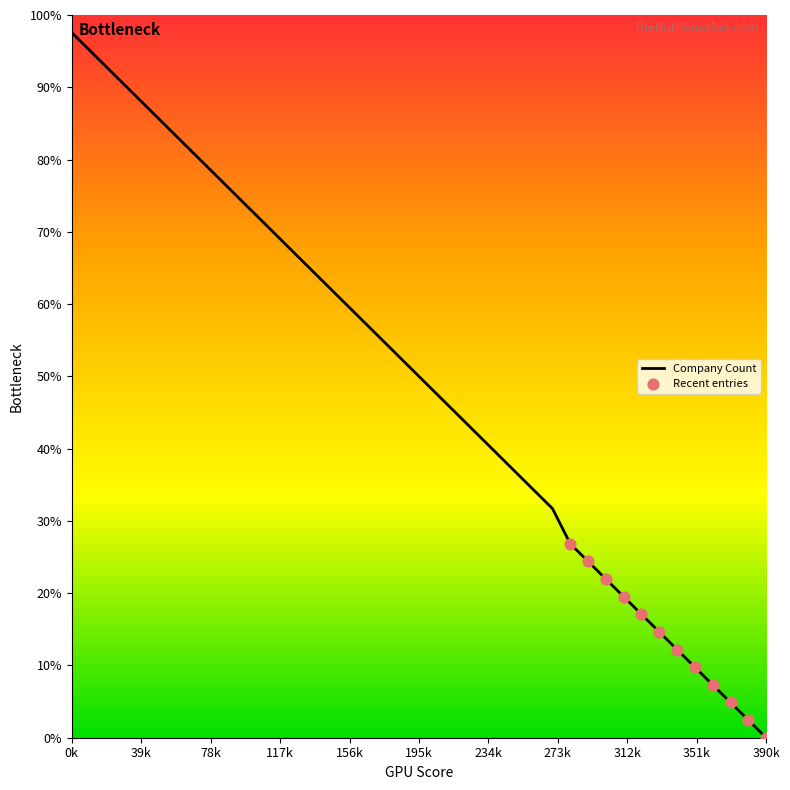

What is the greatest value displayed?

97.6